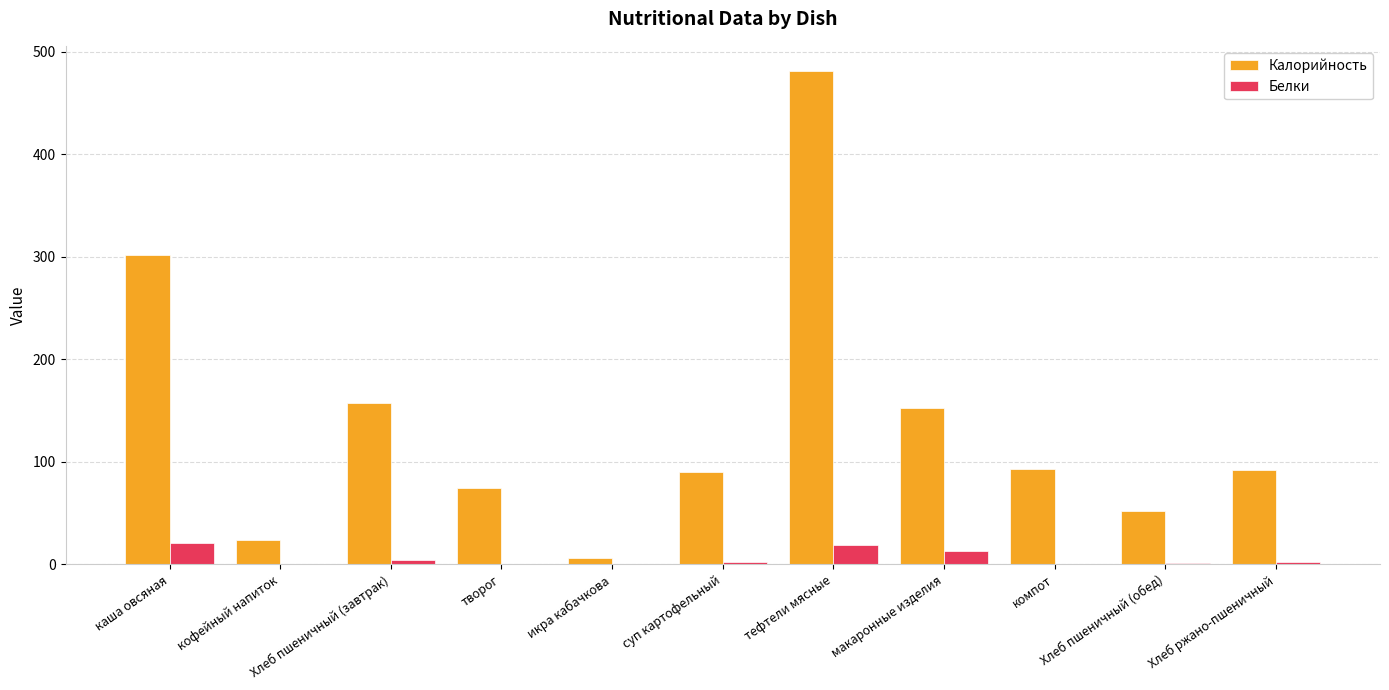

What is the greatest value displayed?

481.7